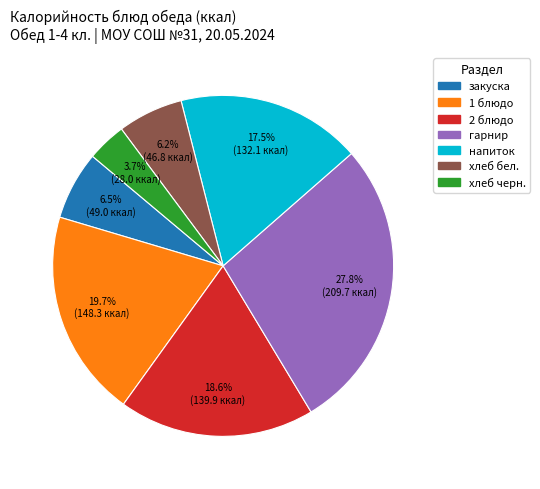

Is there any slice that represents more than half of the pie?

No